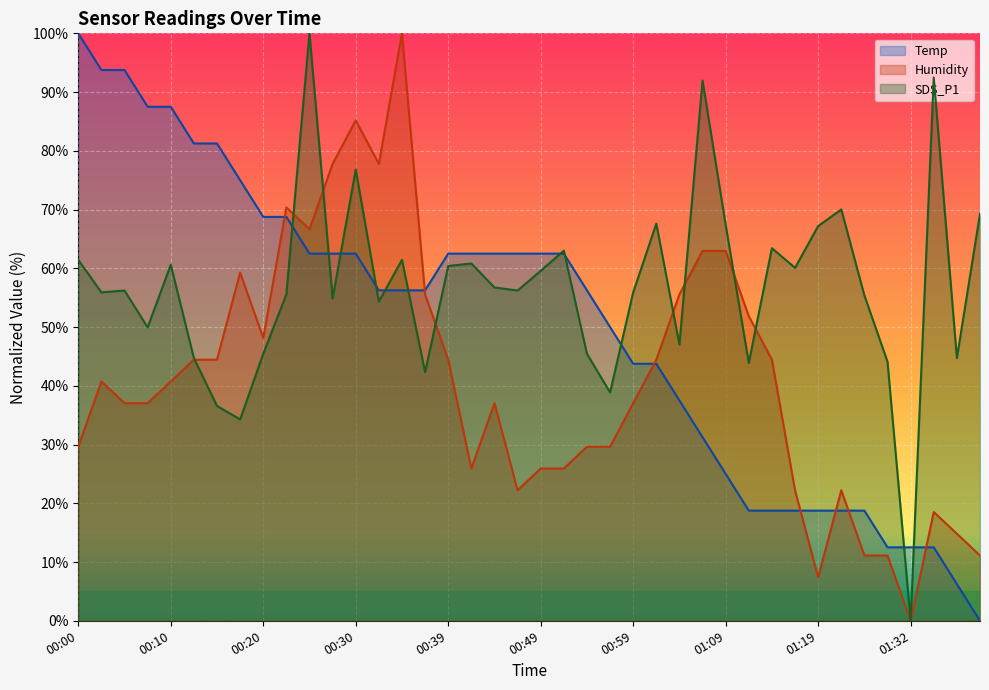

What is the sum of all Humidity values?

1633.3